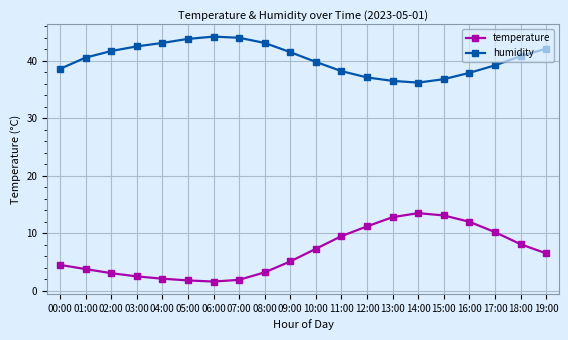

Does the chart display data point markers on the line(s)?

Yes